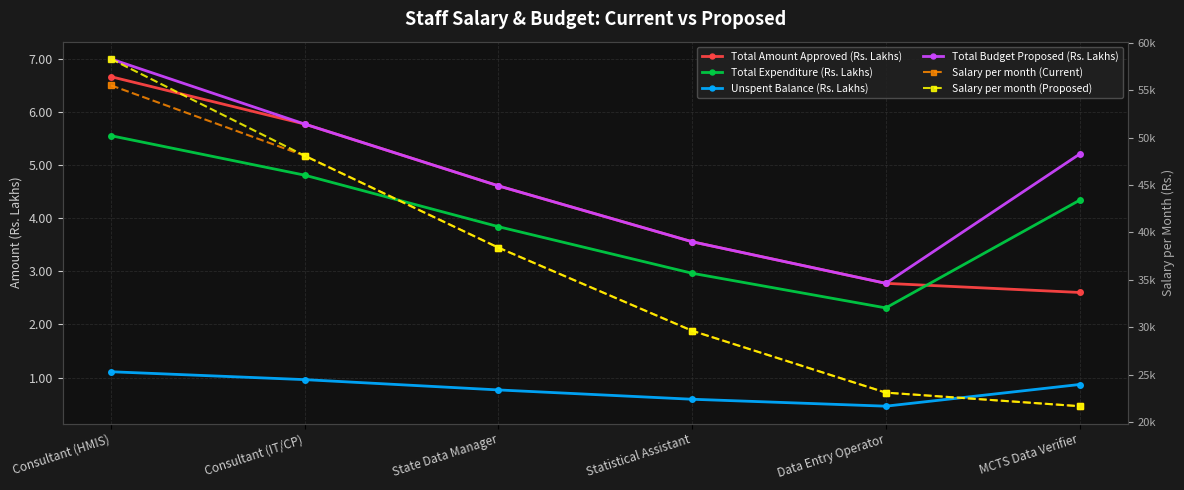

What are all the series names shown in the legend?

Total Amount Approved (Rs. Lakhs), Total Expenditure (Rs. Lakhs), Unspent Balance (Rs. Lakhs), Total Budget Proposed (Rs. Lakhs), Salary per month (Current), Salary per month (Proposed)